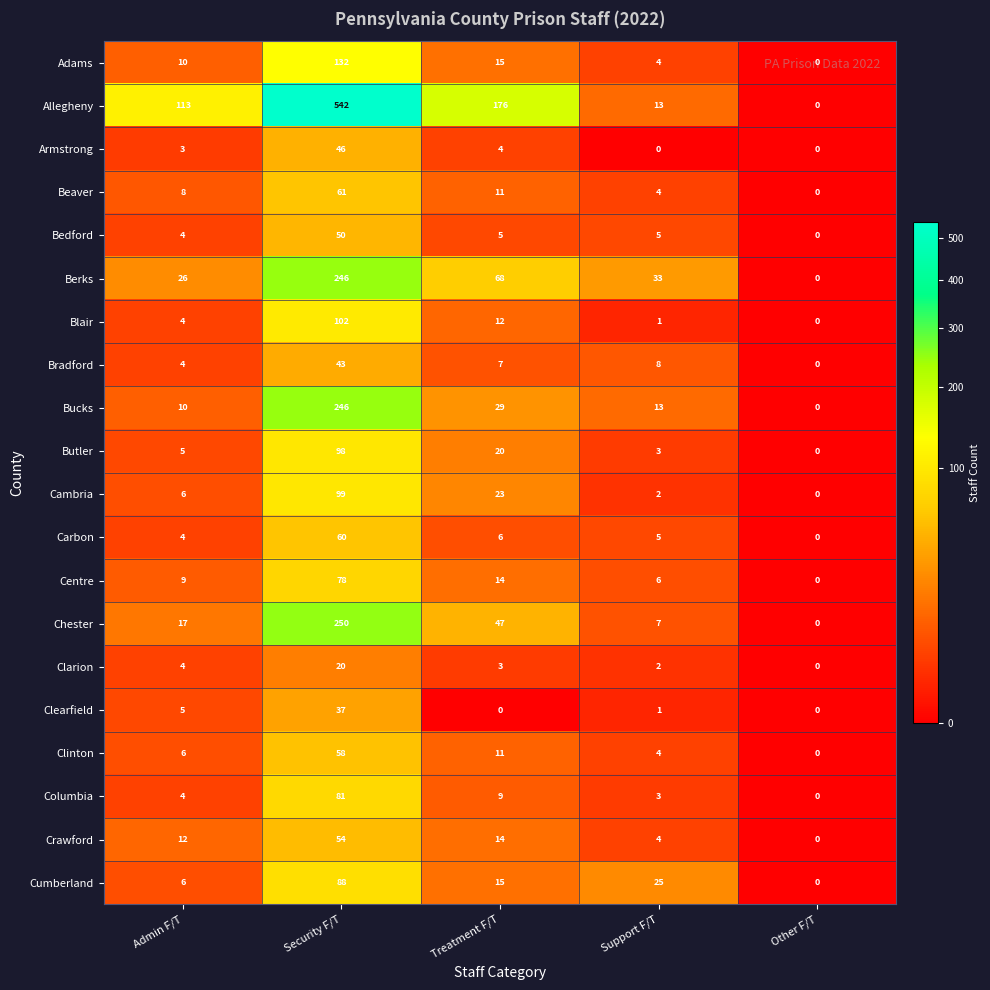

Count the number of data series in this chart.

20